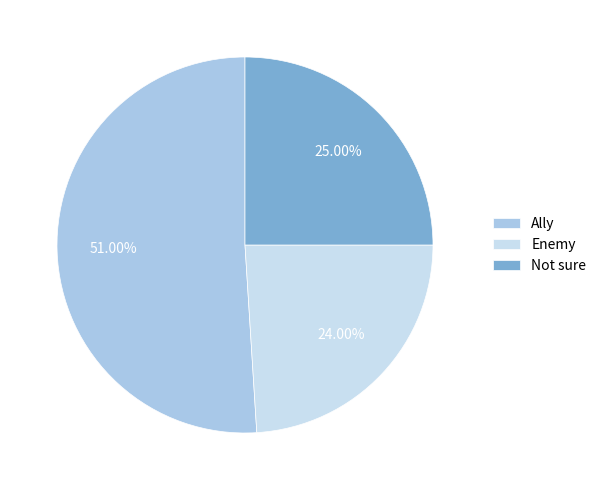

To the nearest percent, what is the combined percentage of Enemy and Ally?

75%